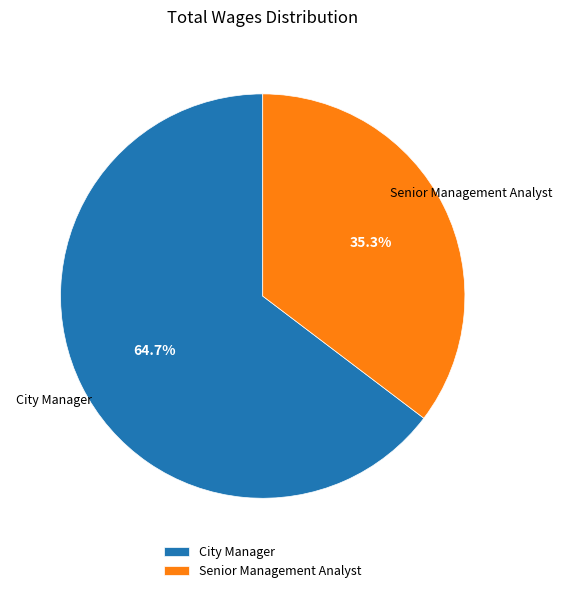

To the nearest percent, what is the combined percentage of City Manager and Senior Management Analyst?

100%